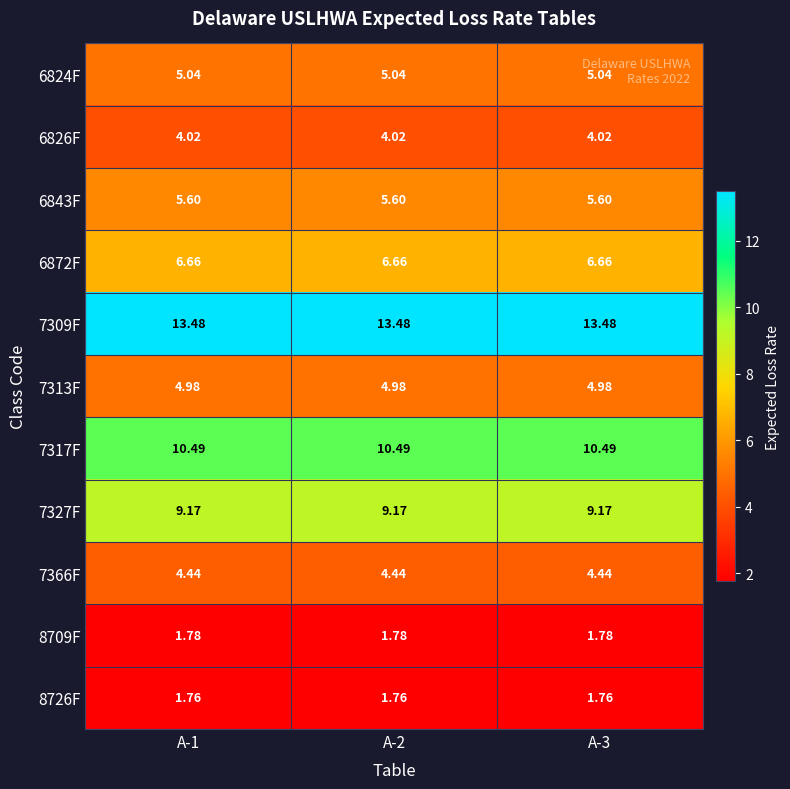

Is the value of 6843F at A-3 greater than the value of 8709F at A-3?

Yes